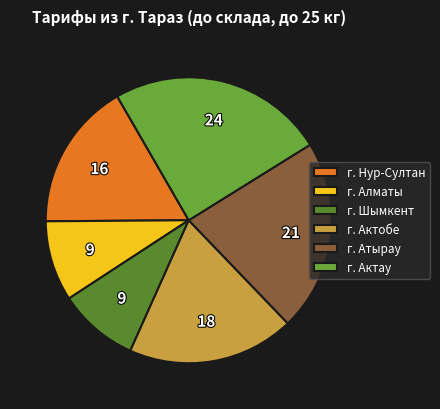

What percentage is the г. Актобе slice, to the nearest percent?

19%